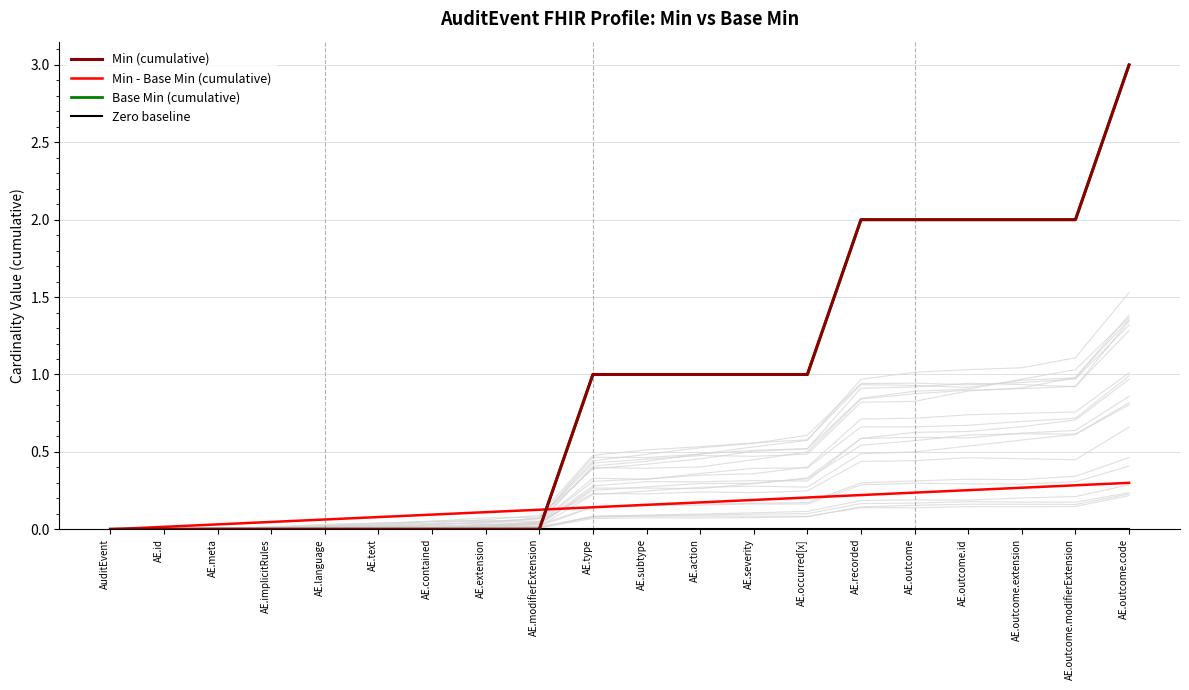

True or false: Zero baseline and Min - Base Min (cumulative) intersect in this chart.

False